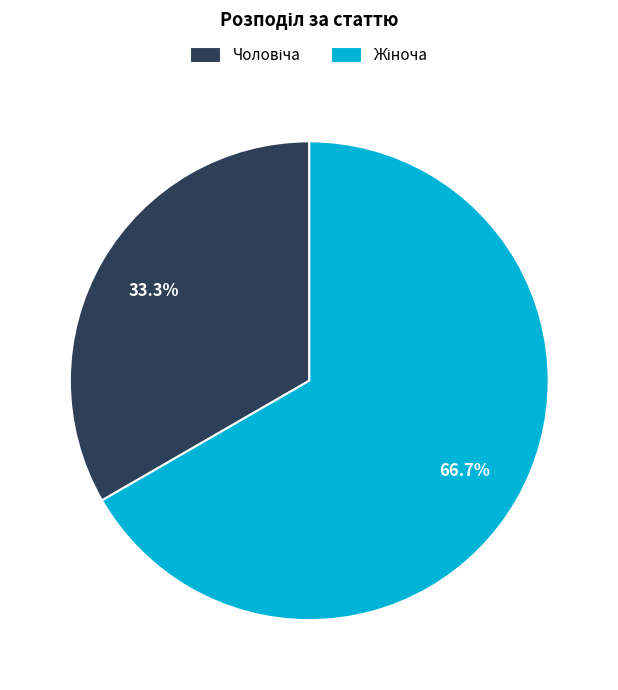

Is there any slice that represents more than half of the pie?

Yes